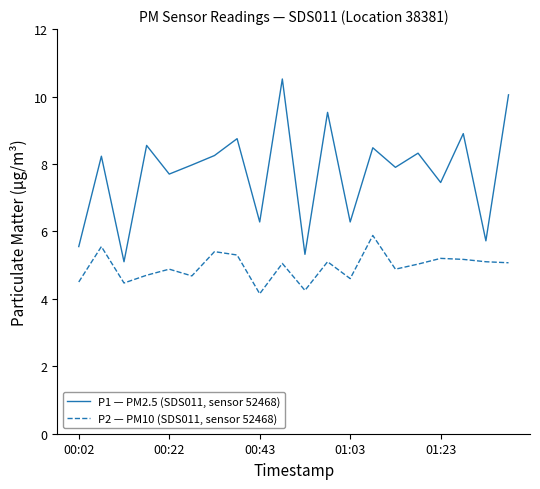

What is the difference between the maximum and minimum values in the P1 — PM2.5 (SDS011, sensor 52468) series?

5.4